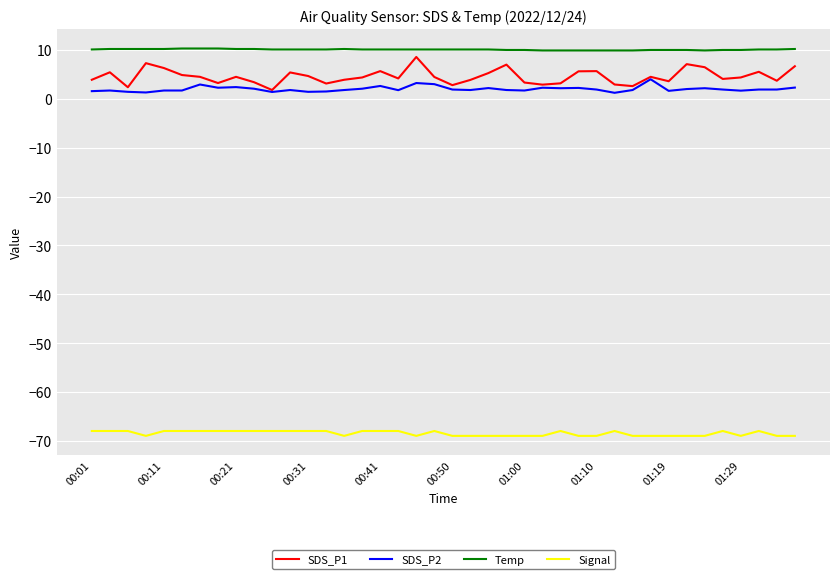

What is the maximum value for Temp?

10.3